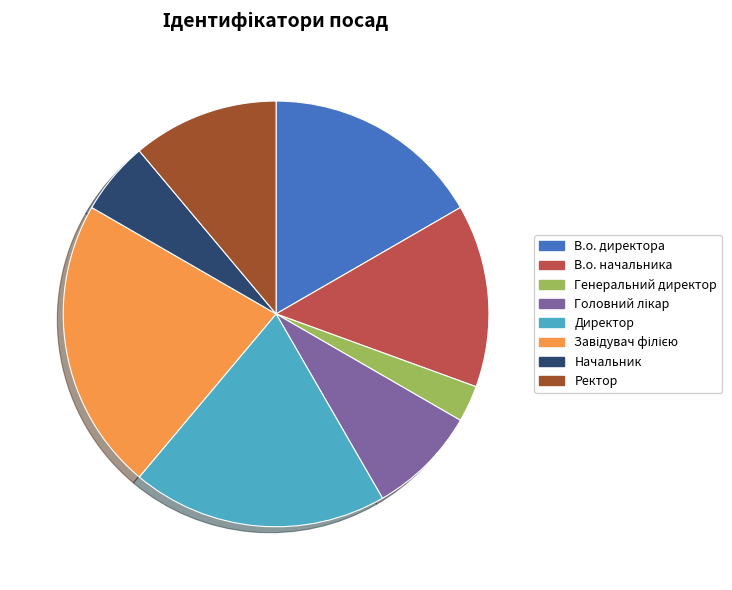

How many segments does this pie chart have?

8